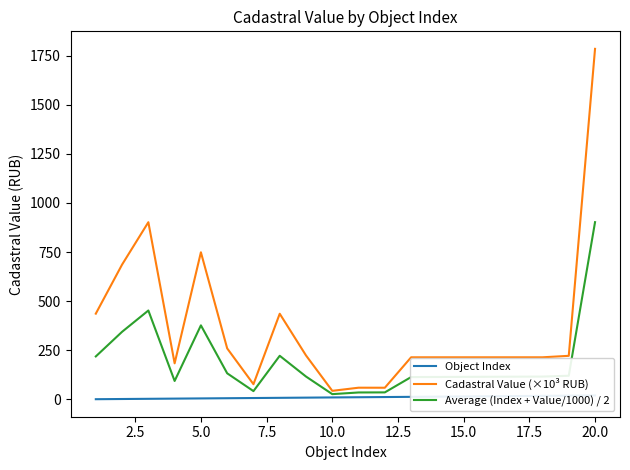

The value of Cadastral Value (×10³ RUB) at 20.0 is 1784.1. True or false?

True